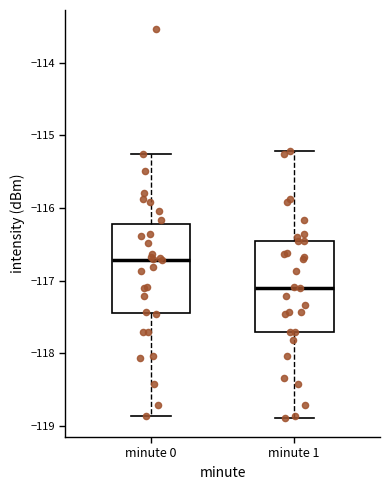

Where is the upper edge of the box for minute 1 on the y-axis? The values are not printed on the chart, so give them approximately, as read against the axis.

-116.5